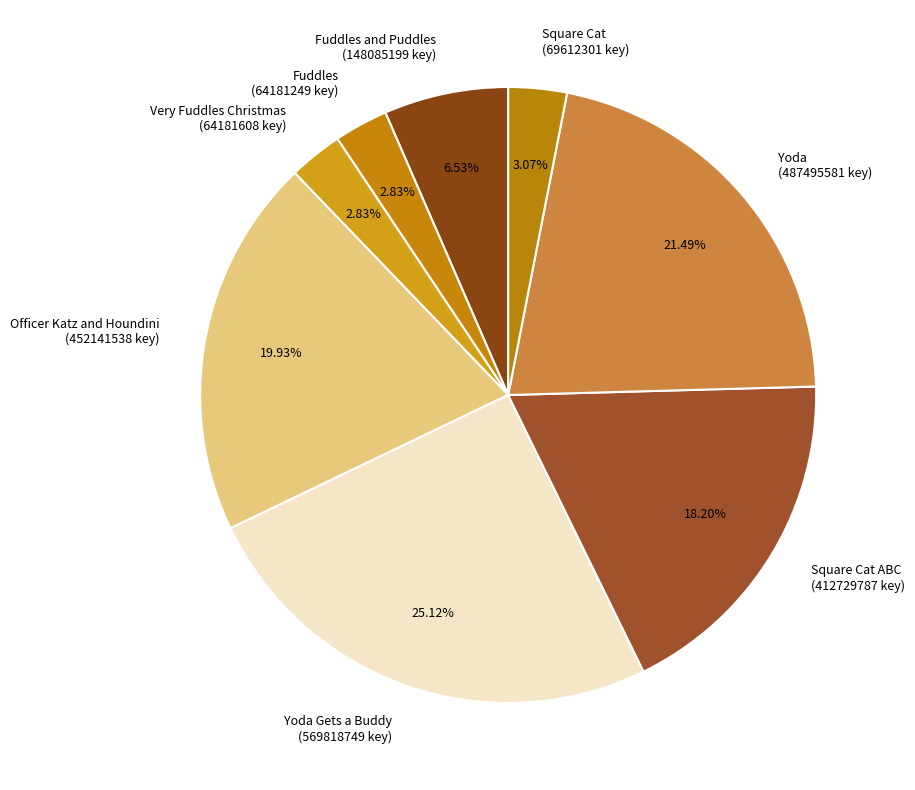

Combined, do Officer Katz and Houndini (452141538 key) and Fuddles and Puddles (148085199 key) account for over 50%?

No